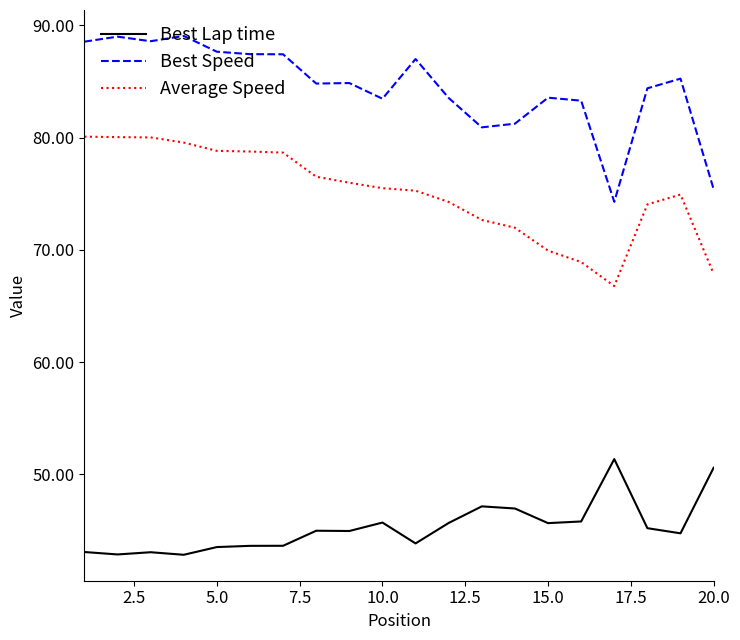

Which series has the largest total across all categories?

Best Speed